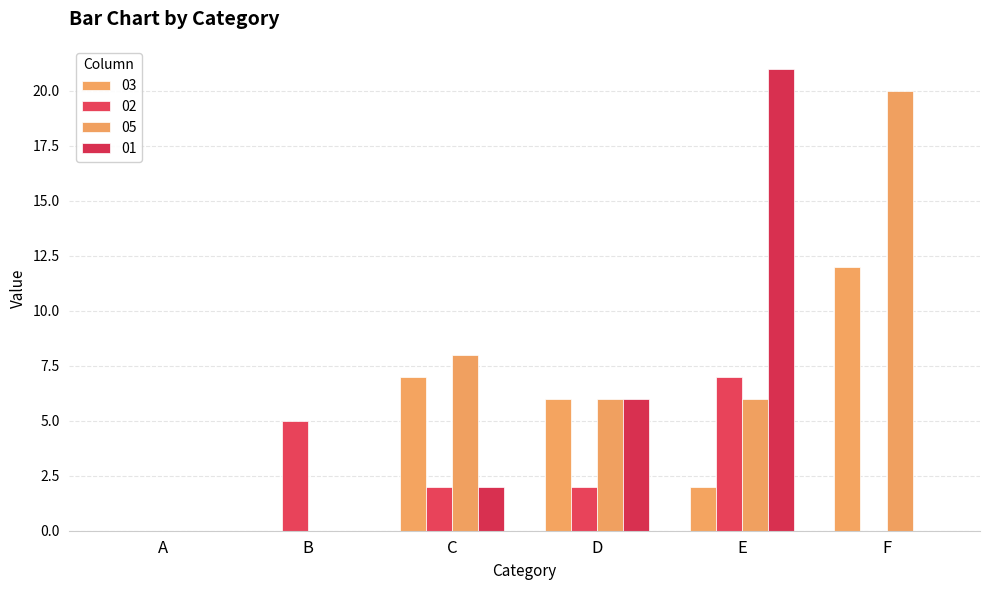

Reading left to right, what are all the values shown in this chart?

03: A=0	B=0	C=7	D=6	E=2	F=12
02: A=0	B=5	C=2	D=2	E=7	F=0
05: A=0	B=0	C=8	D=6	E=6	F=20
01: A=0	B=0	C=2	D=6	E=21	F=0